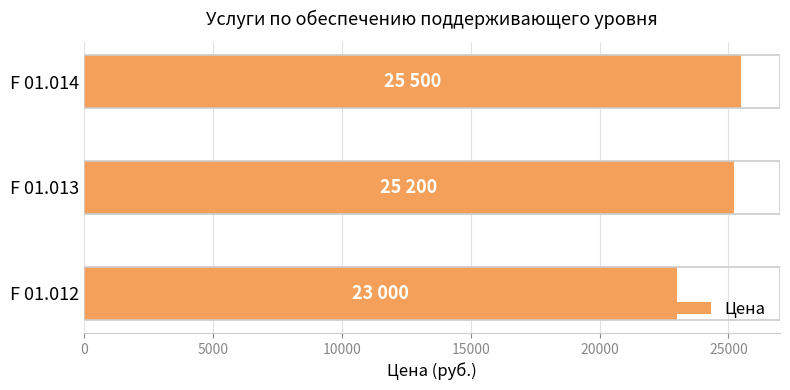

What is the ratio of the value at F 01.013 to the value at F 01.012?

1.1